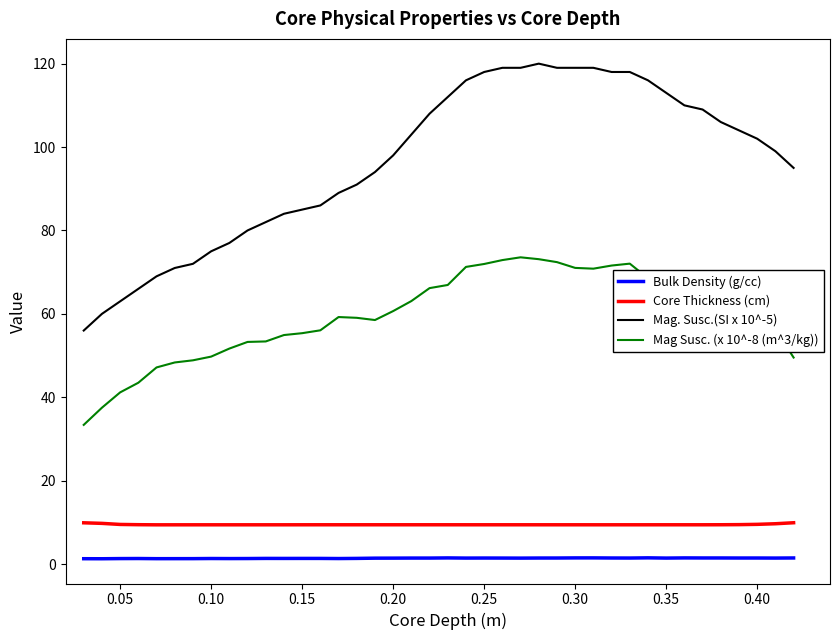

Rank the series by their maximum value, from lowest to highest.

Bulk Density (g/cc), Core Thickness (cm), Mag Susc. (x 10^-8 (m^3/kg)), Mag. Susc.(SI x 10^-5)